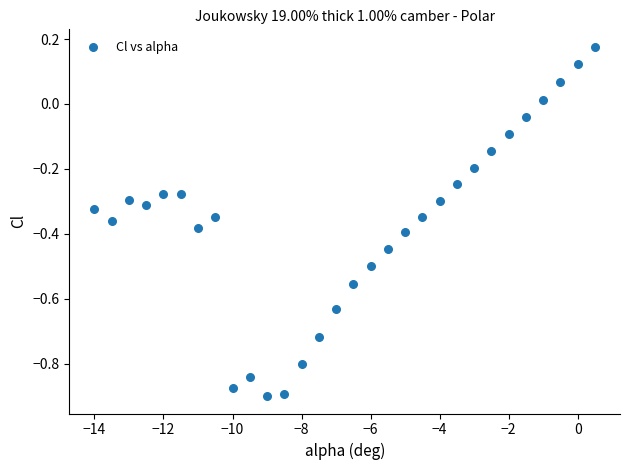

What is the range of Y values (max minus min)?

1.1